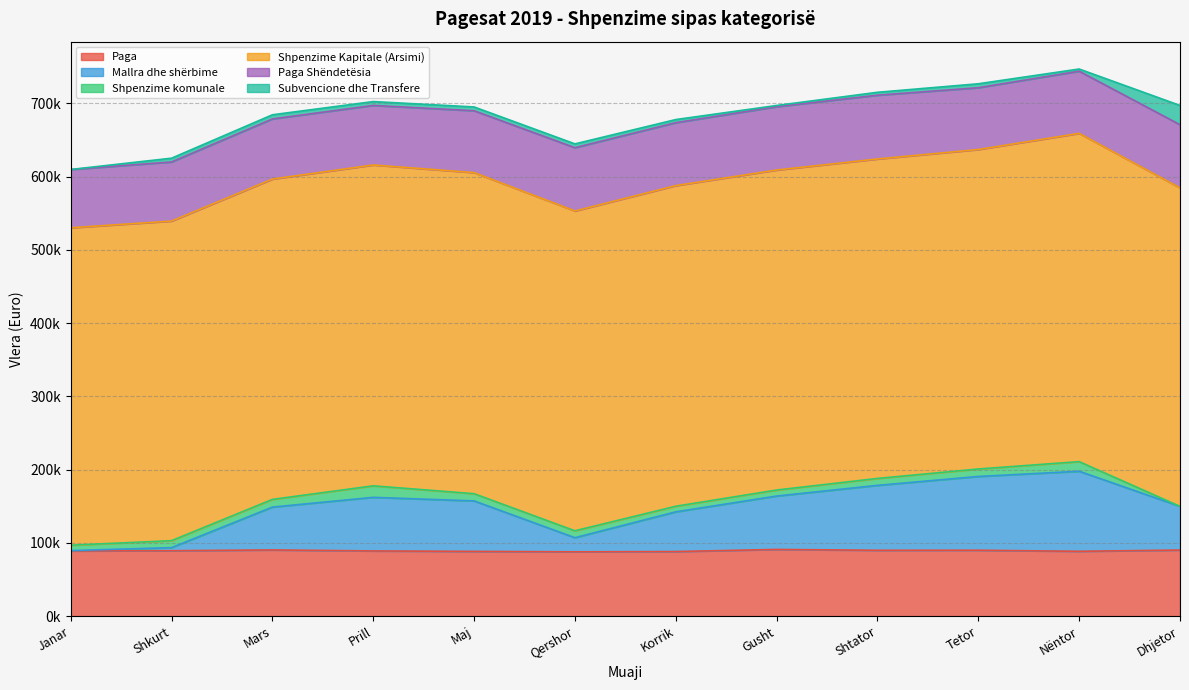

Which series has the widest spread of values?

Mallra dhe shërbime